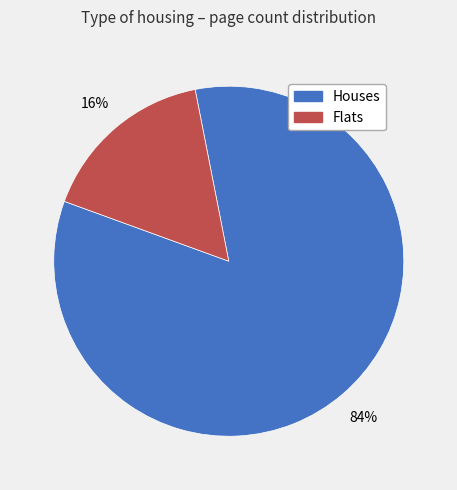

To the nearest percent, what is the average slice percentage?

50%